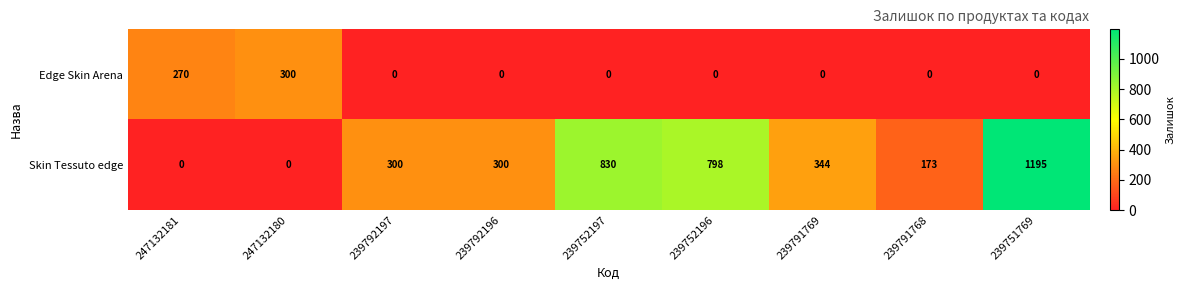

What is the difference between the highest and lowest values at 247132180?

300